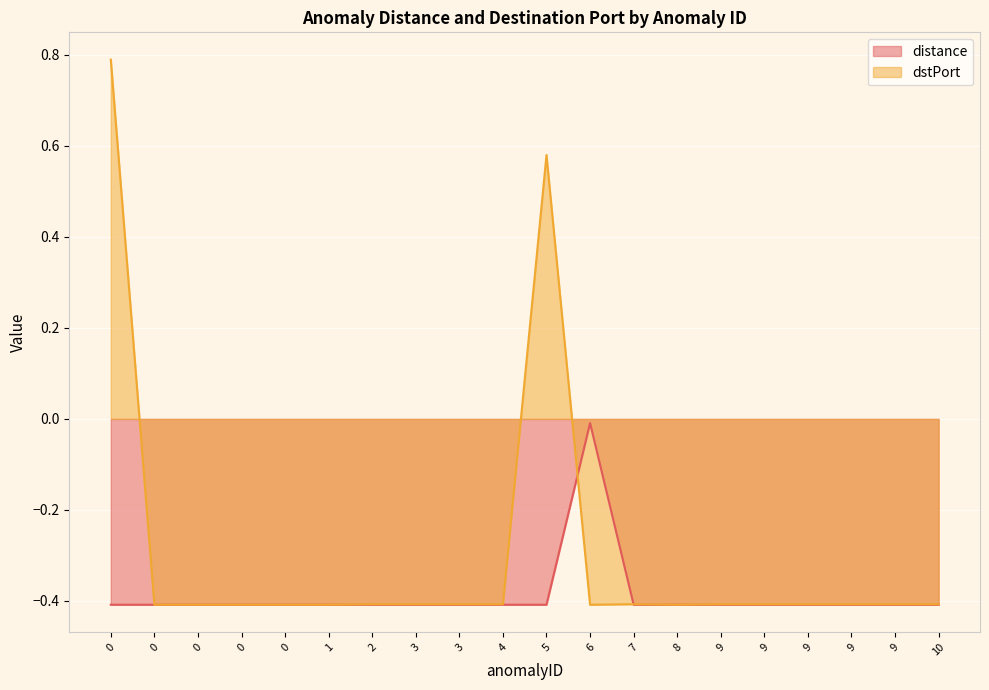

True or false: distance and dstPort intersect in this chart.

True